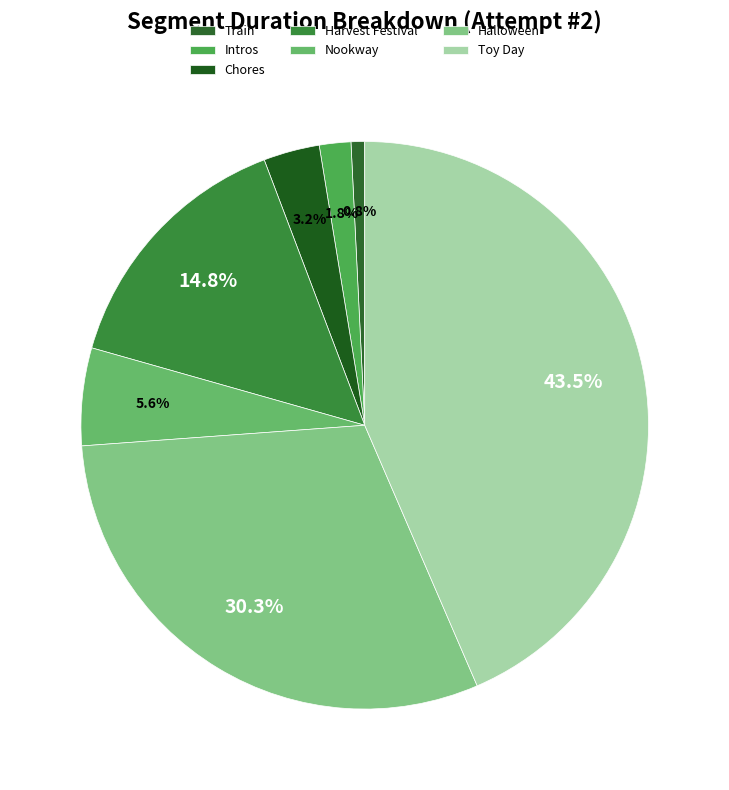

Combined, what portion of the pie is Intros and Chores?

5.0%